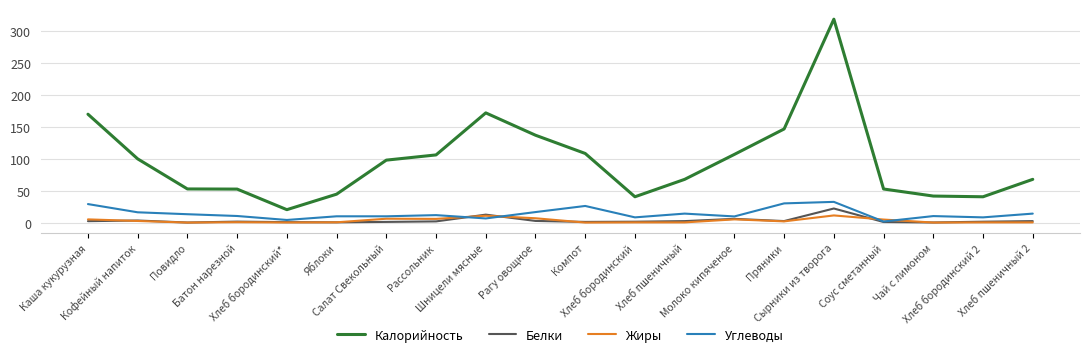

List the series in order of their peak value, lowest first.

Жиры, Белки, Углеводы, Калорийность